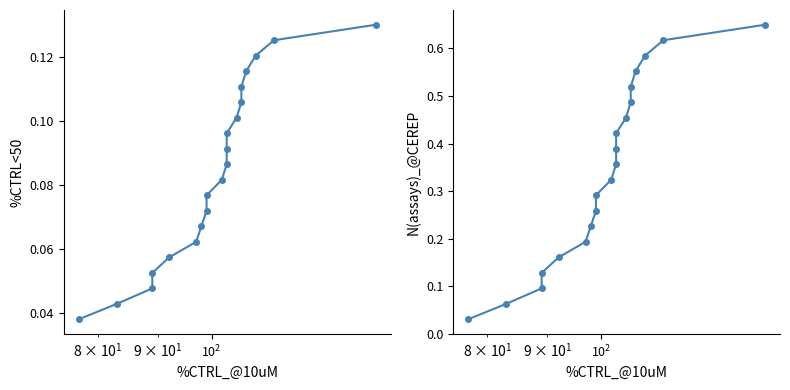

How many lines are shown in the chart?

2